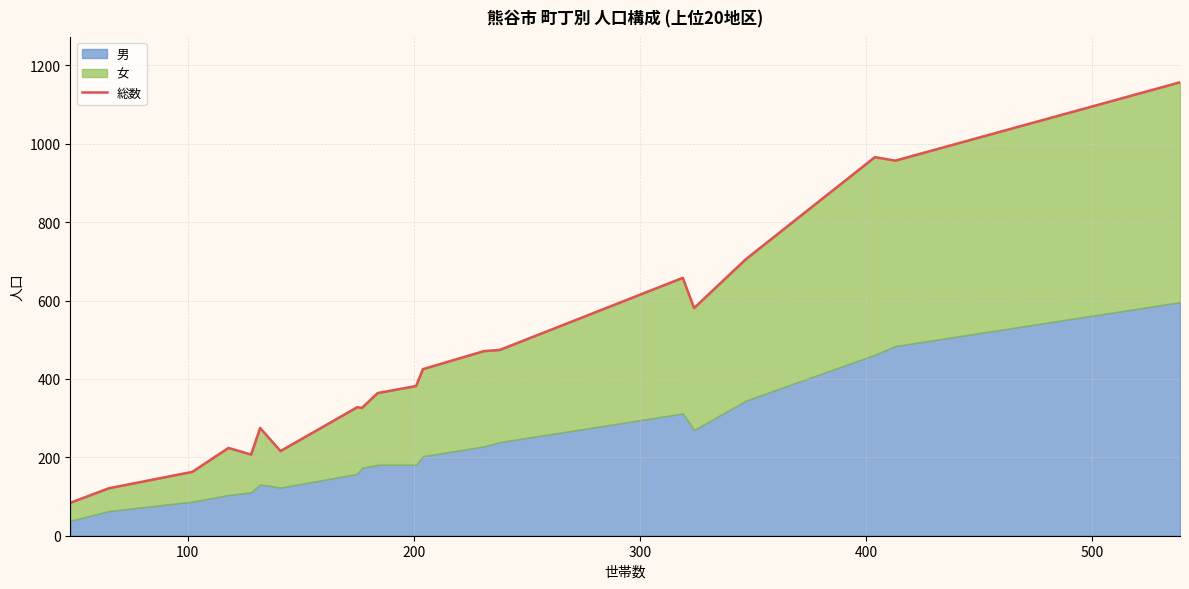

Is it true that the value at 10 is 205?

False